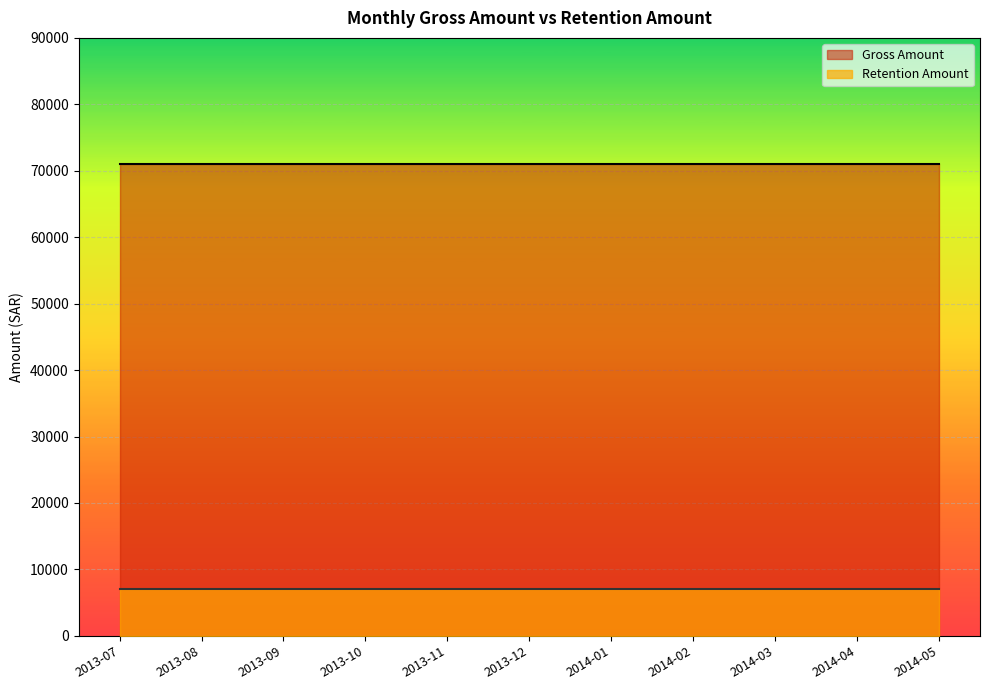

True or false: Gross Amount and Retention Amount intersect in this chart.

False